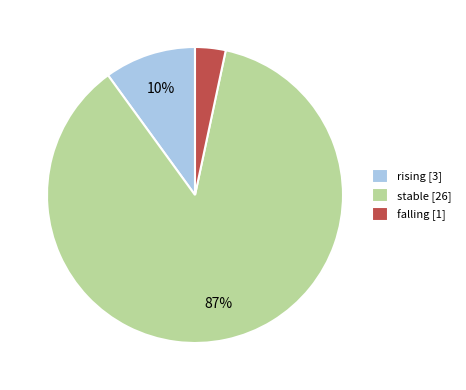

Is it true that rising is 20% of the pie?

False